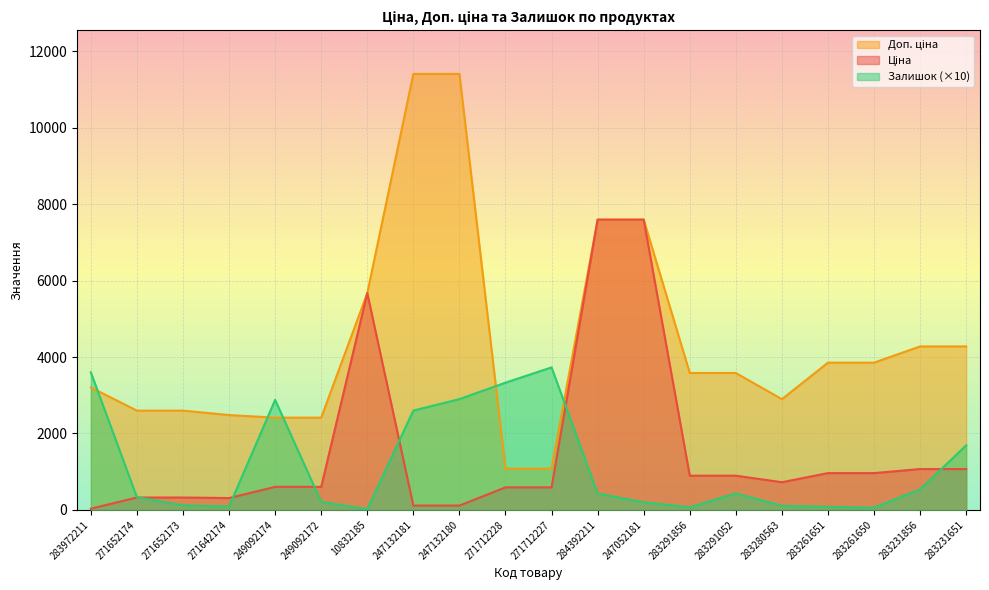

The Залишок series shows 37.2 at 283261650. True or false?

False